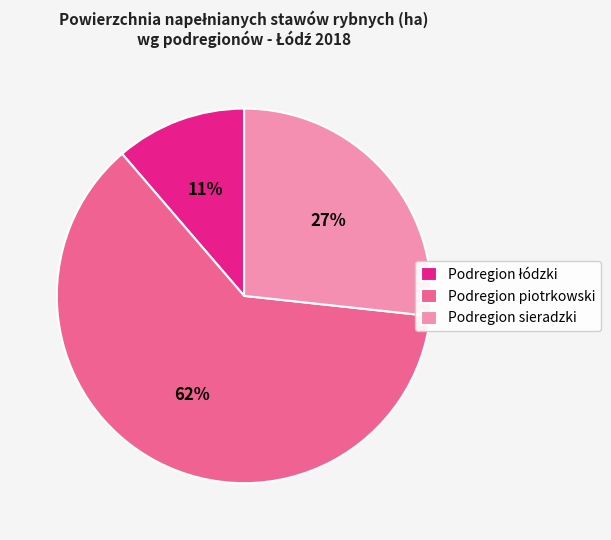

Is there any slice that represents more than half of the pie?

Yes